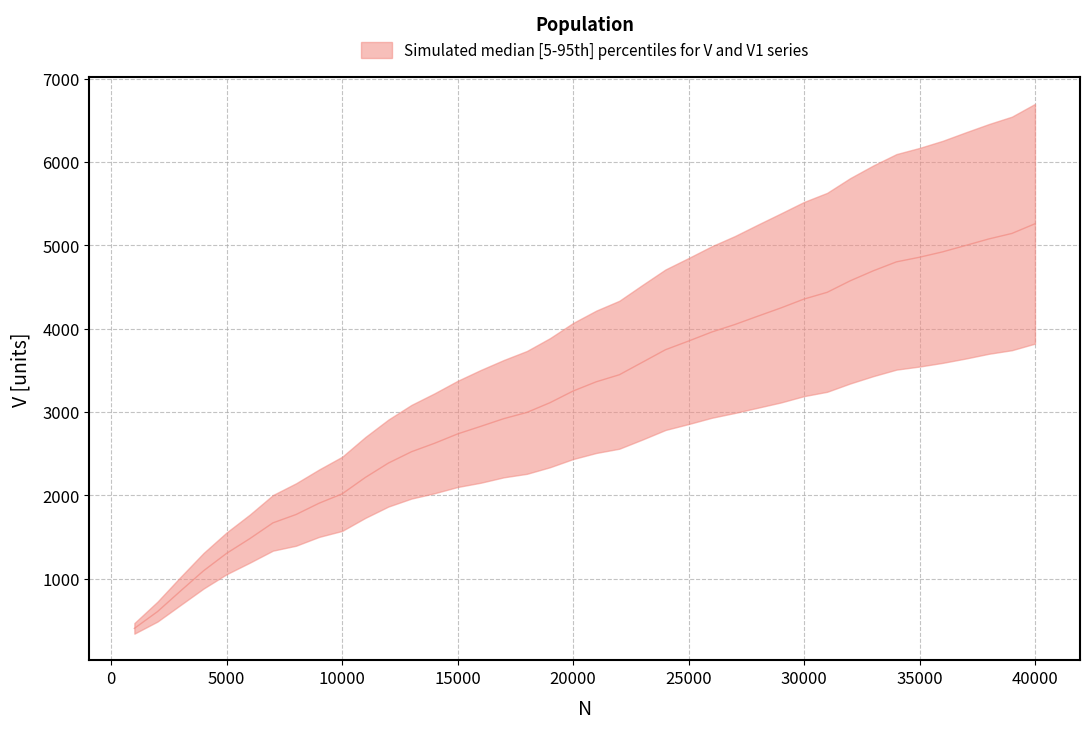

Count the number of categories in the chart.

40